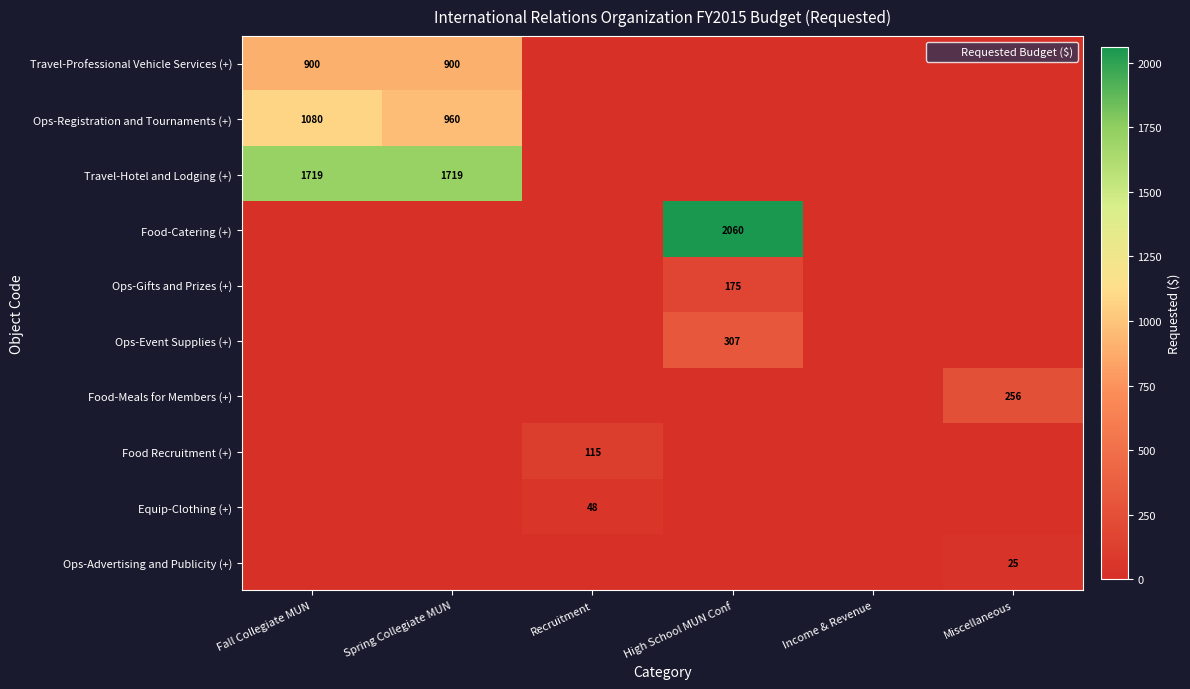

Which category has the highest value in the Ops-Event Supplies (+) series?

High School MUN Conf